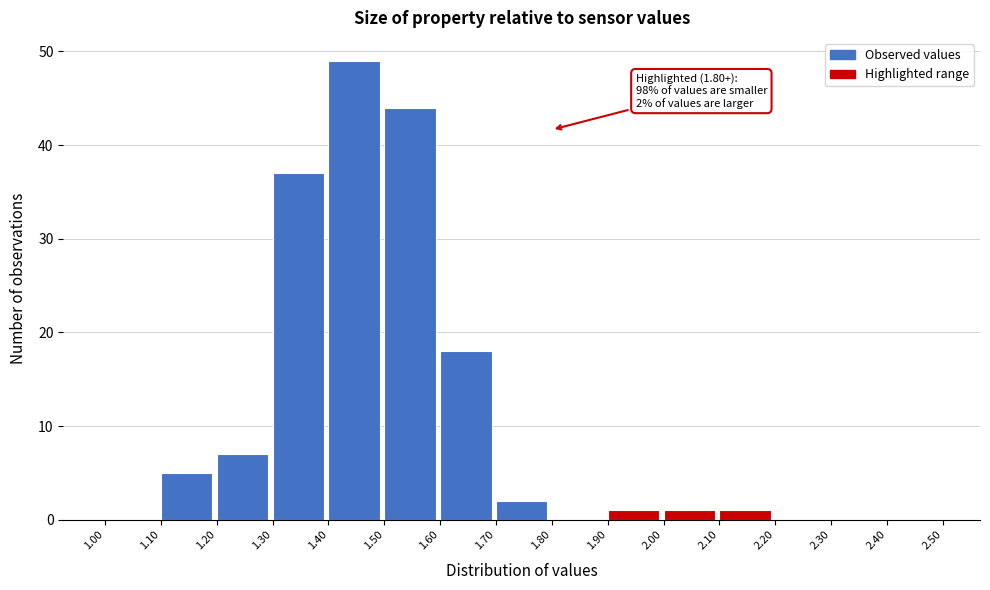

Over which range of the x-axis is the bar tallest?

1.40 to 1.50